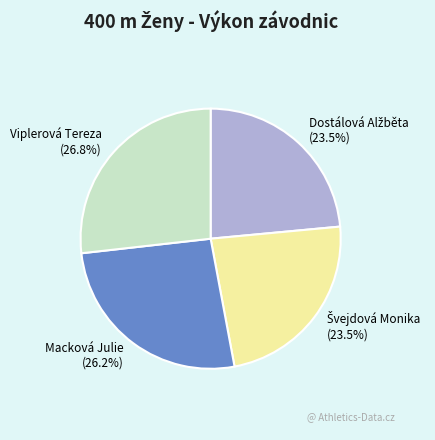

The Viplerová Tereza slice represents 27% of the pie. True or false?

True